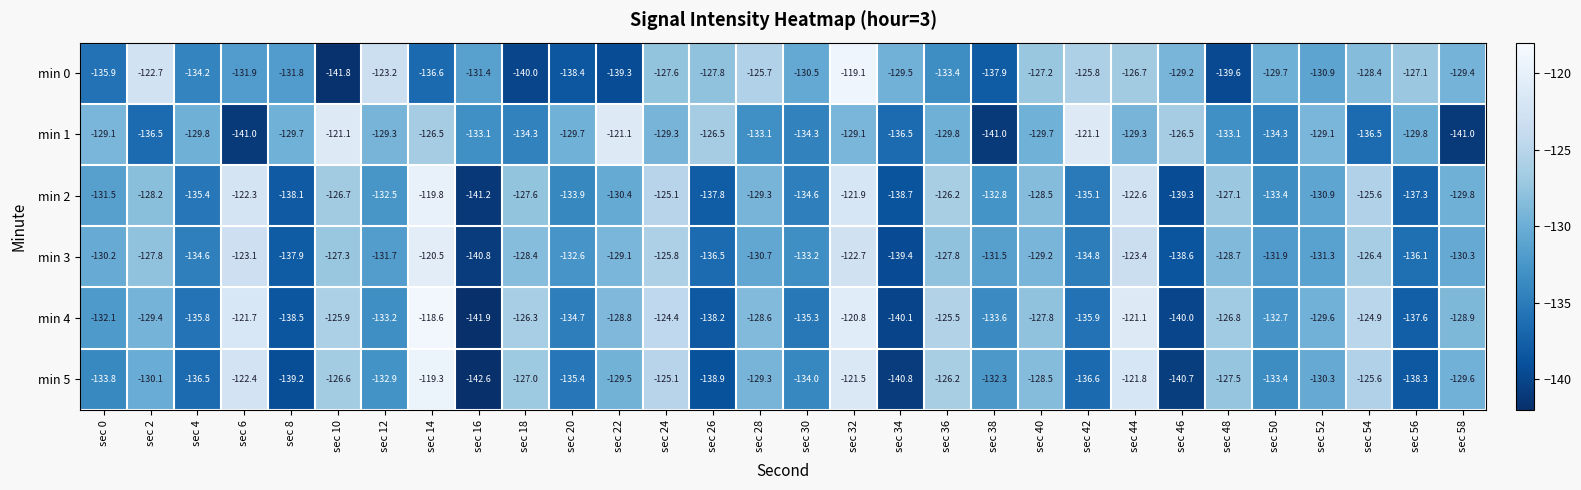

Which label corresponds to the smallest value in the chart?

sec 16